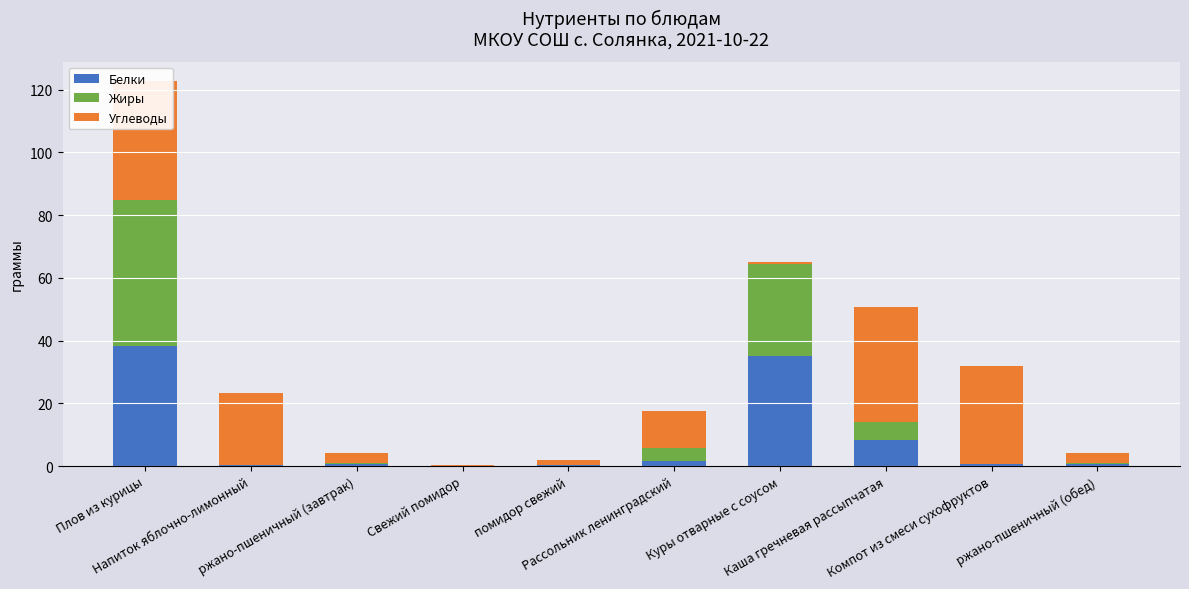

What is the label of the 8th bar from the right?

ржано-пшеничный (завтрак)